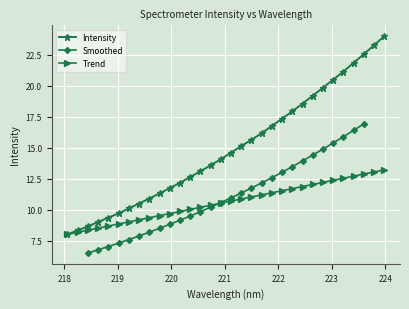

How many values are below 14?

15